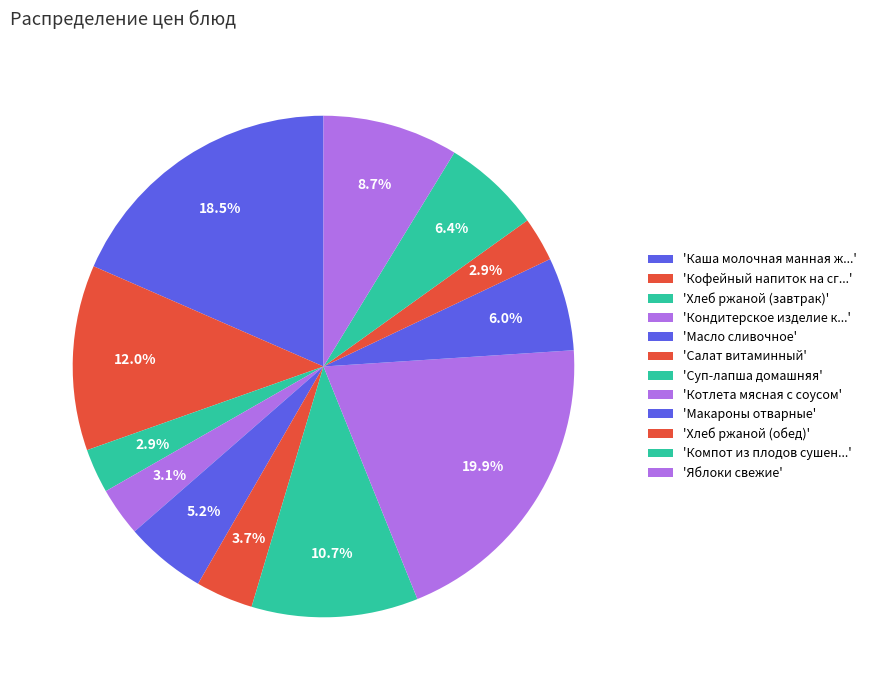

How many slices are in this pie chart?

12